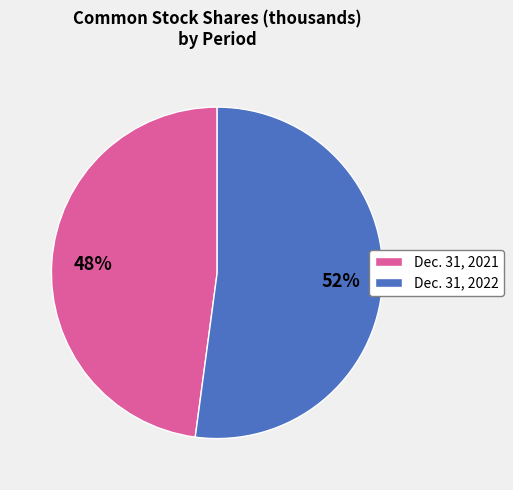

To the nearest percent, what is the difference between the largest and smallest slice percentages?

4%